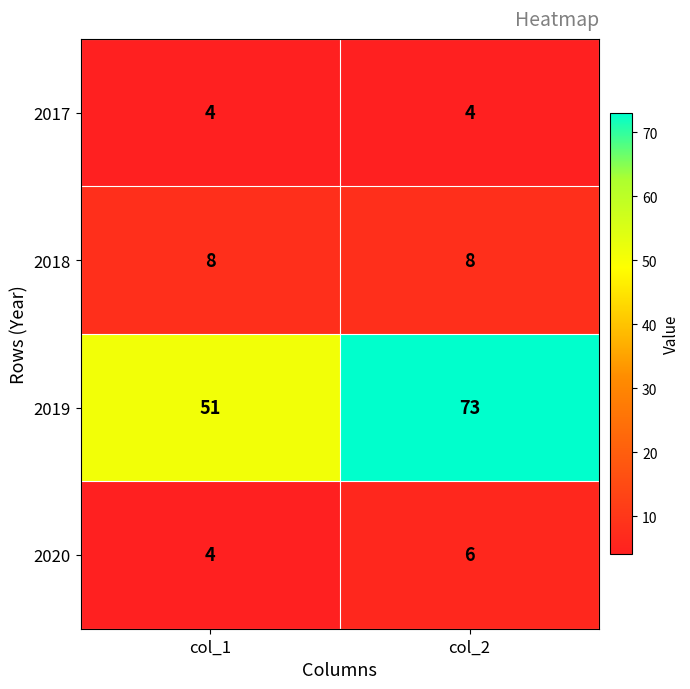

At which category does the chart reach its peak across all series?

col_2